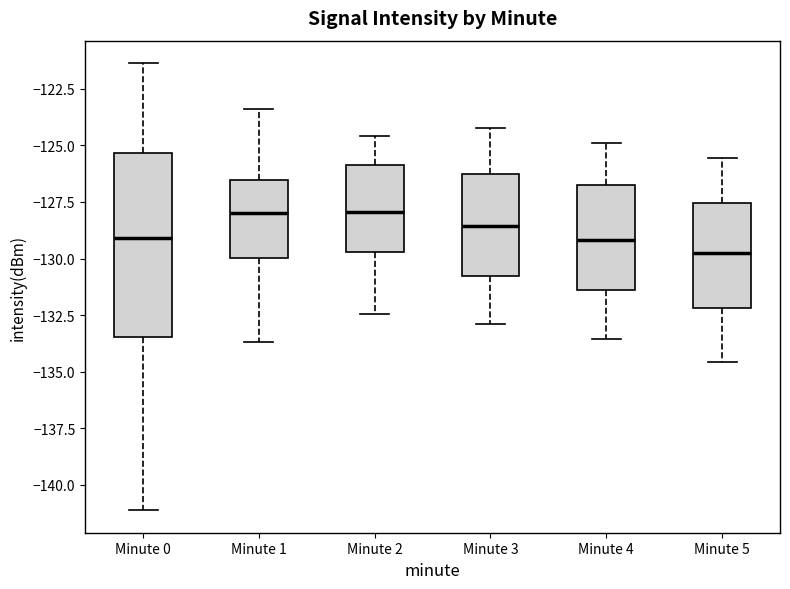

Reading left to right, read every box against the y-axis: the position of its median line, the range the box covers, and the ends of its whiskers. The values are not printed on the chart, so give them approximately, as read against the axis.

Minute 0: median -129.0, box -133.5 to -125.5, whiskers -141.0 to -121.5
Minute 1: median -128.0, box -130.0 to -126.5, whiskers -133.5 to -123.5
Minute 2: median -128.0, box -129.5 to -126.0, whiskers -132.5 to -124.5
Minute 3: median -128.5, box -131.0 to -126.5, whiskers -133.0 to -124.0
Minute 4: median -129.0, box -131.5 to -126.5, whiskers -133.5 to -125.0
Minute 5: median -129.5, box -132.0 to -127.5, whiskers -134.5 to -125.5